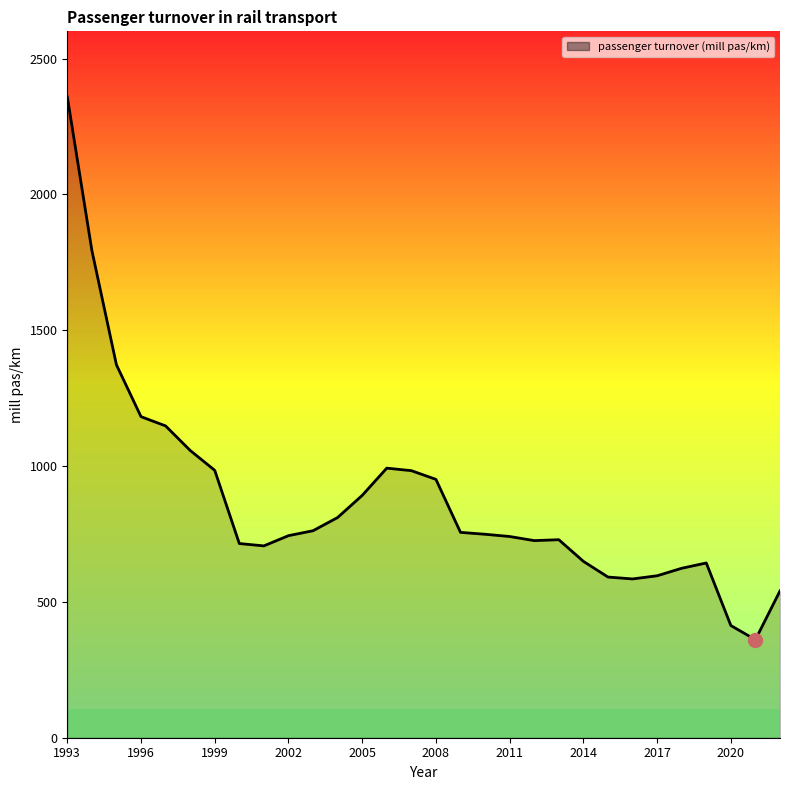

What is the difference between the maximum and minimum values?

1998.2